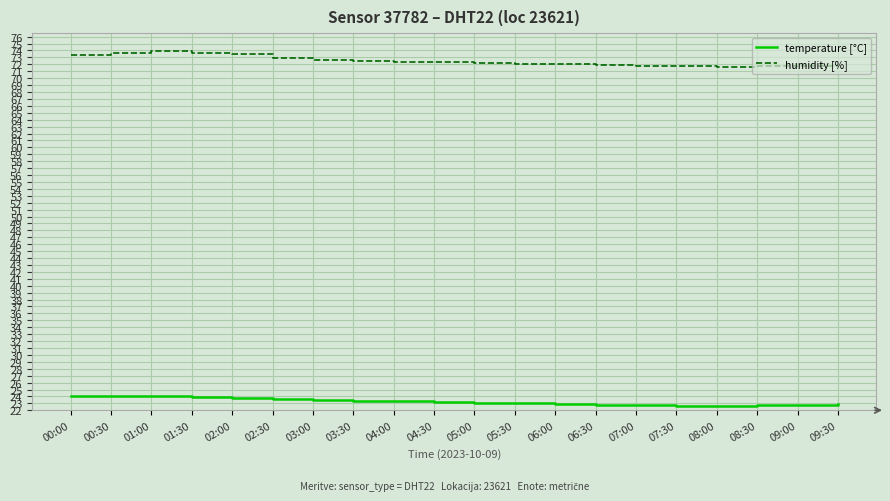

What is the difference between the humidity [%] values at 01:30 and 08:30?

1.9